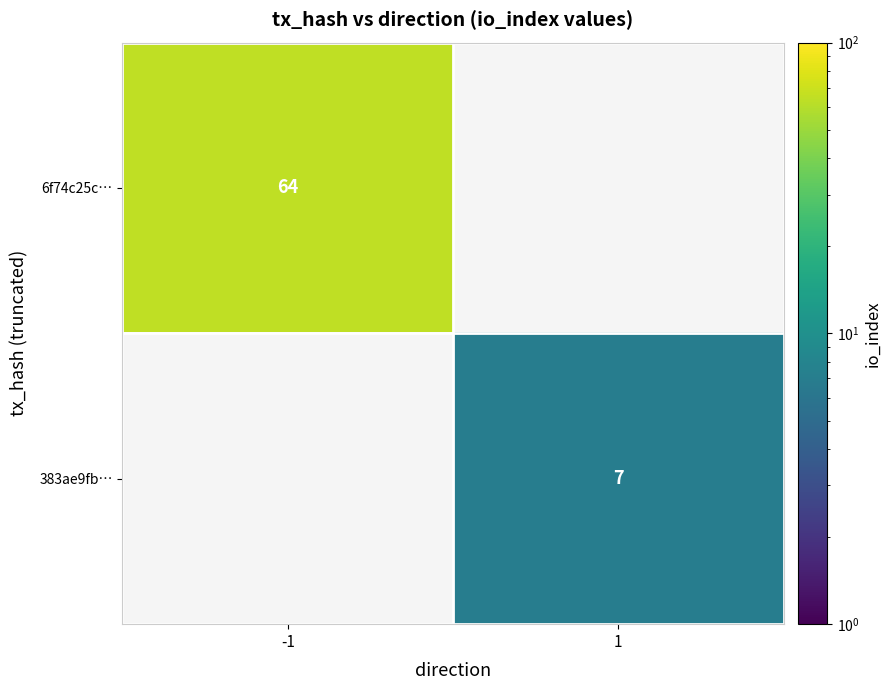

How many series are shown in this chart?

2